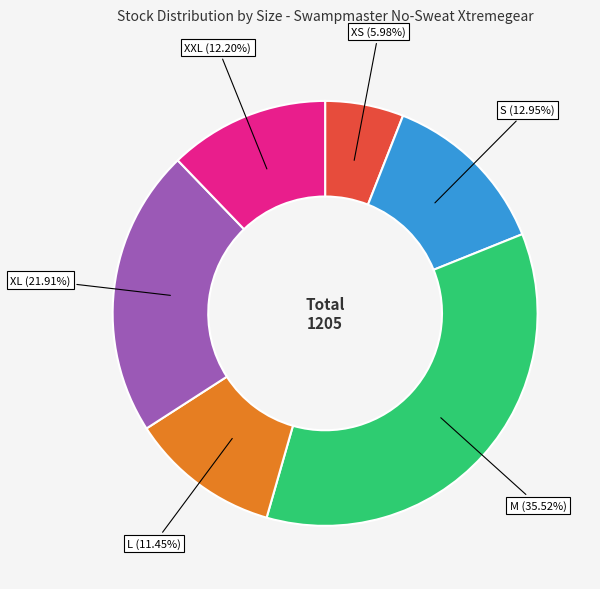

To the nearest percent, what portion does M represent?

36%